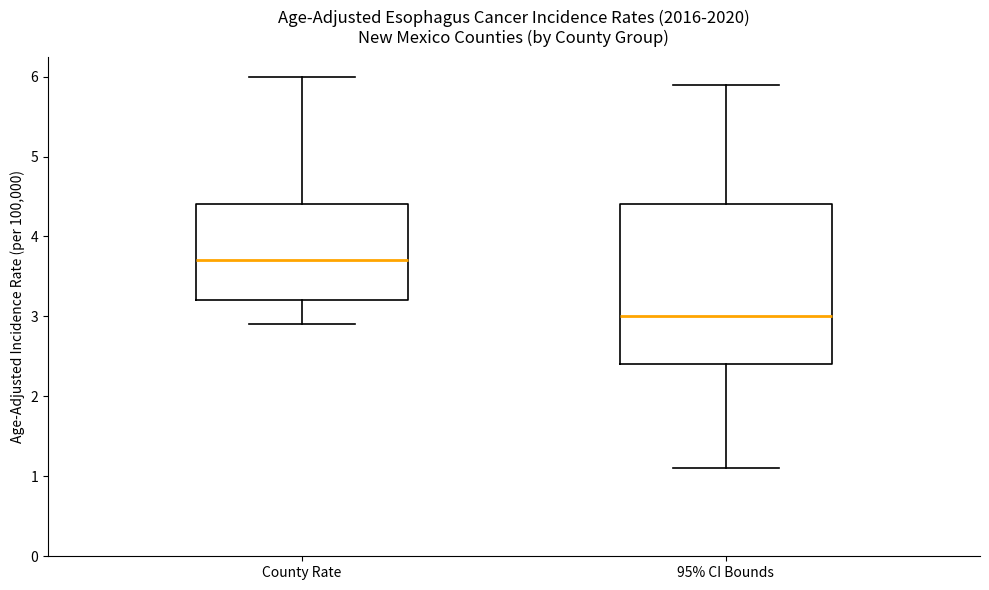

Which box has the highest median line?

County Rate